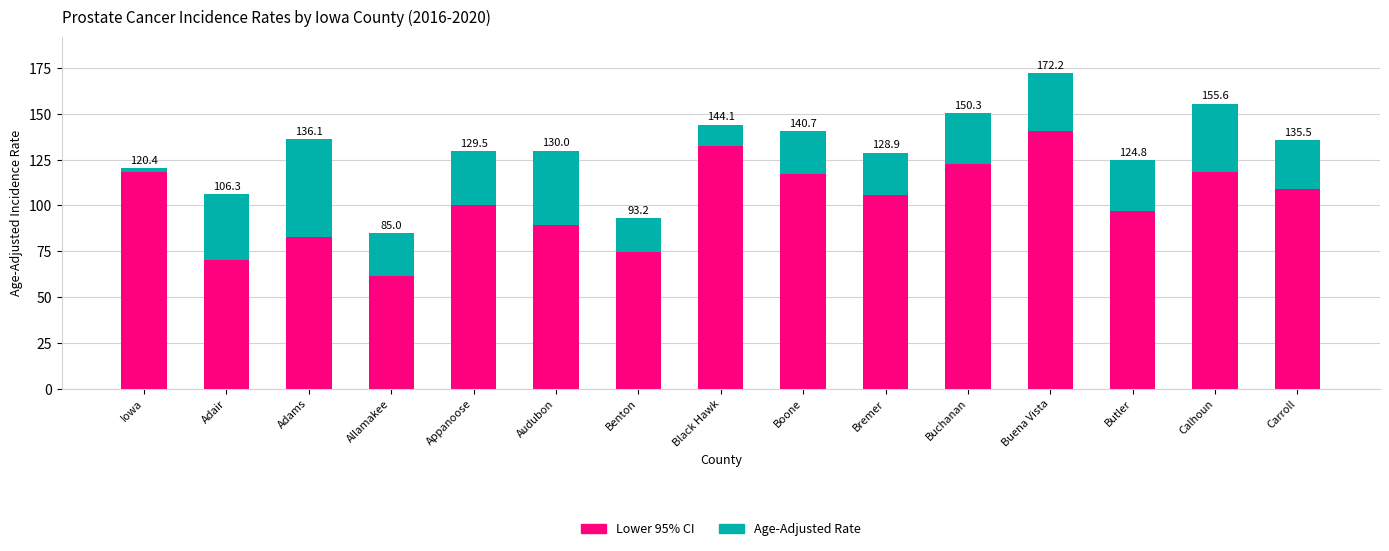

Are the bars grouped side by side (vs. stacked)?

No